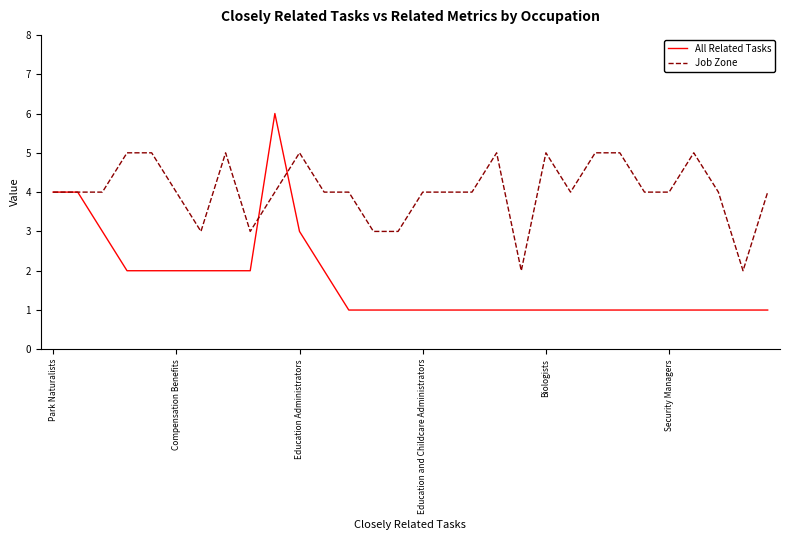

What is the difference between the second highest and second lowest values in the All Related Tasks series?

3